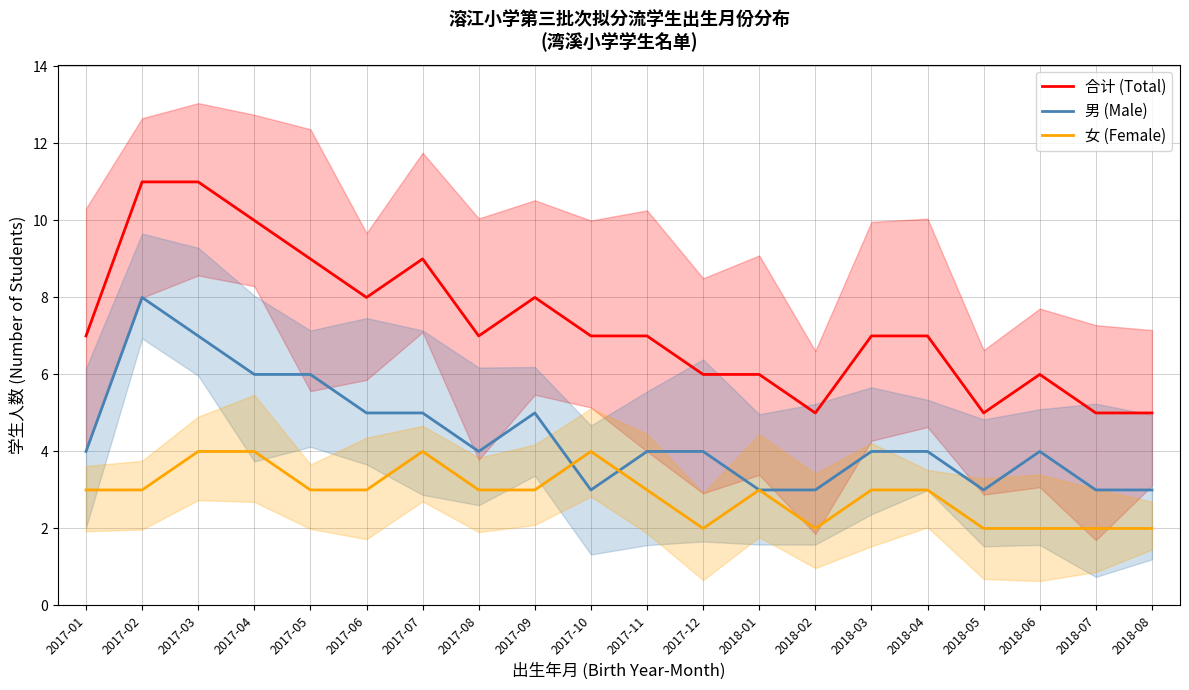

What is the spread (max minus min) of values at 2018-07?

3